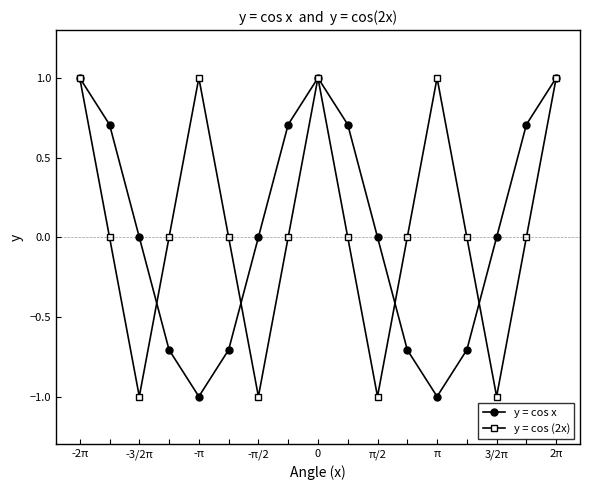

What is the value of the y = cos (2x) point at the 9th from the left?

1.0